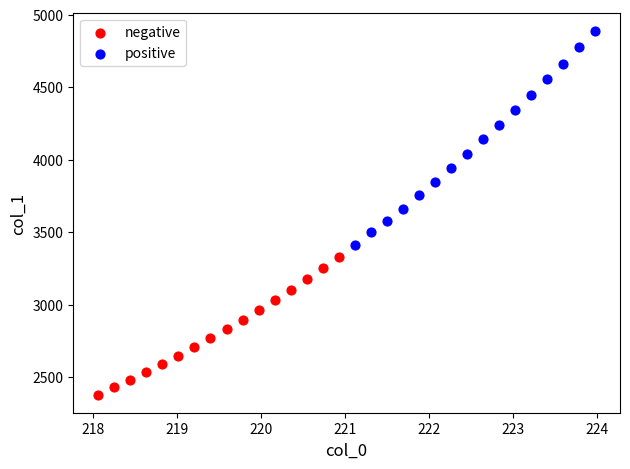

What are all the series names shown in the legend?

negative, positive